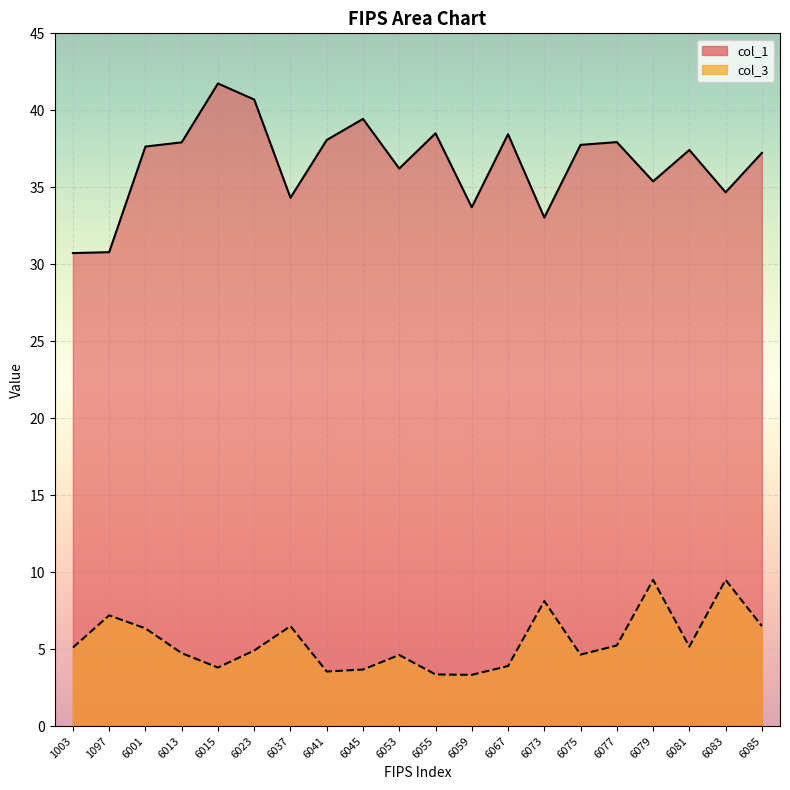

What is the smallest value displayed?

3.3